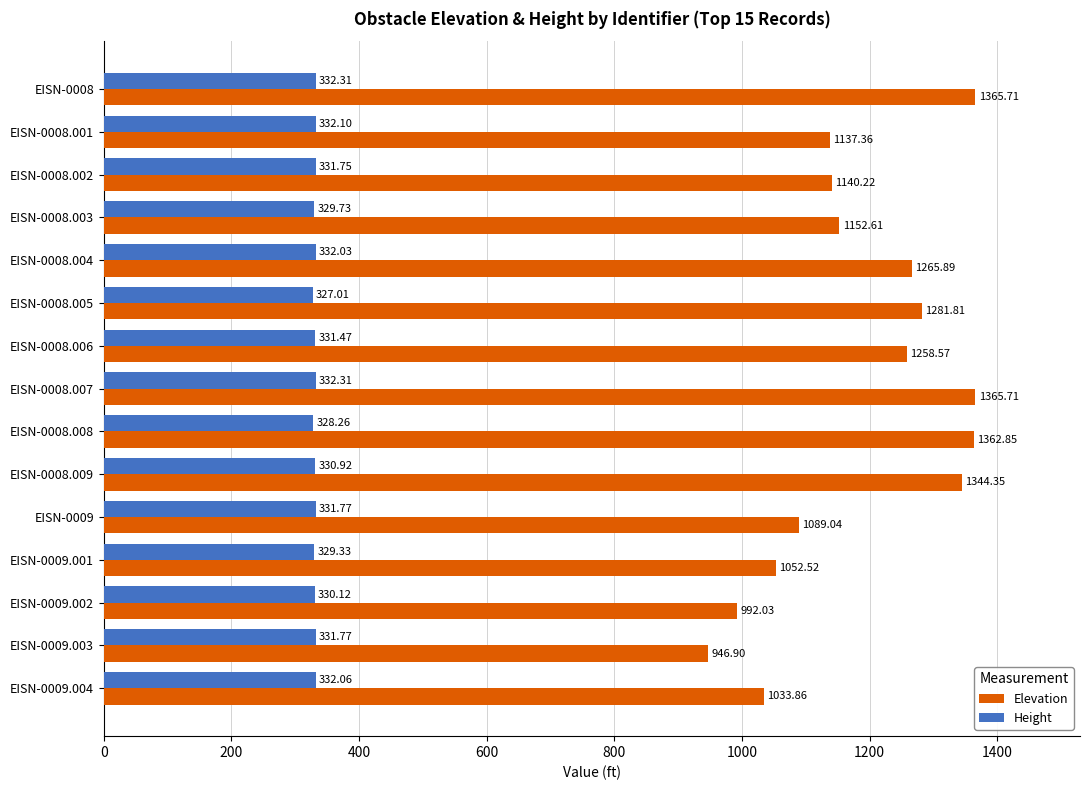

Rank the series by their maximum value, from highest to lowest.

Elevation, Height